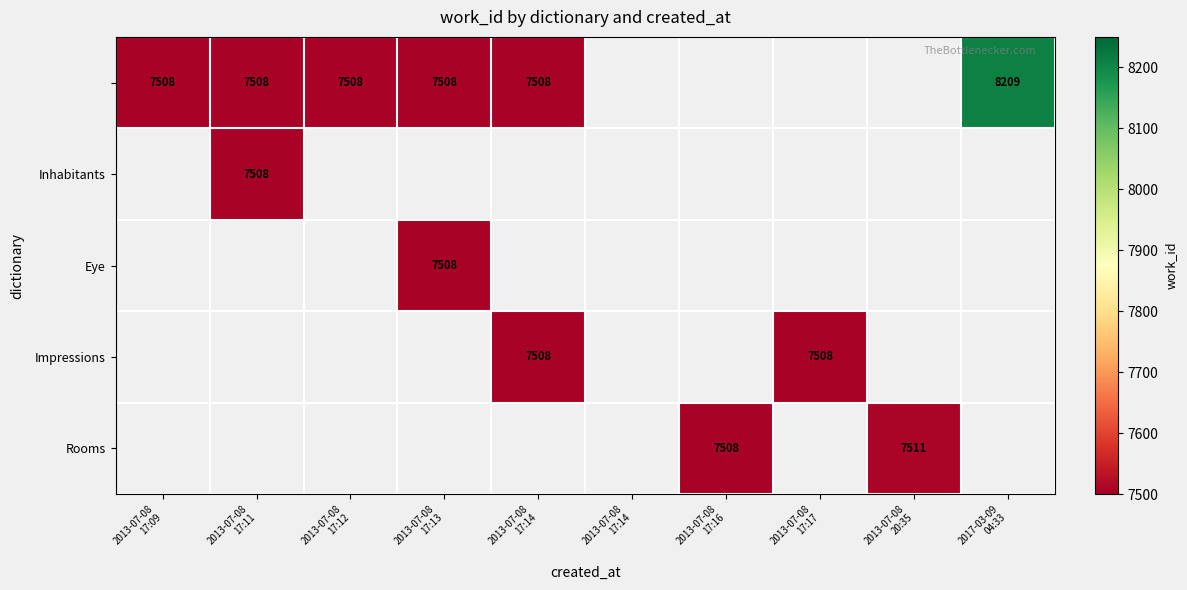

What is the smallest value displayed?

7508.0